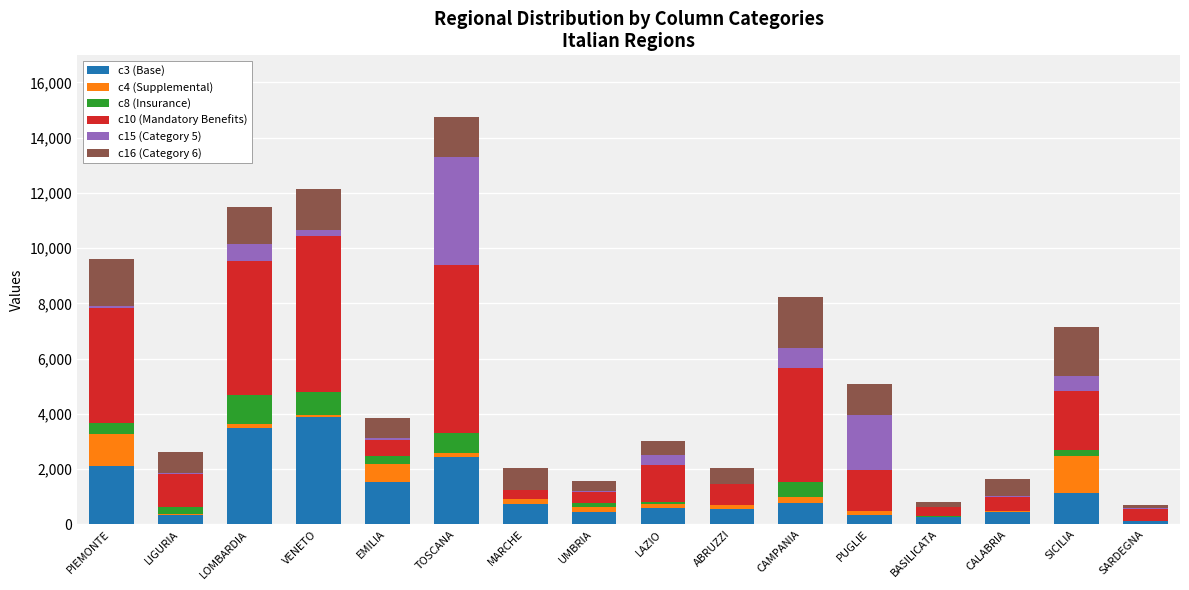

At which label does c3 (Base) reach its peak?

VENETO